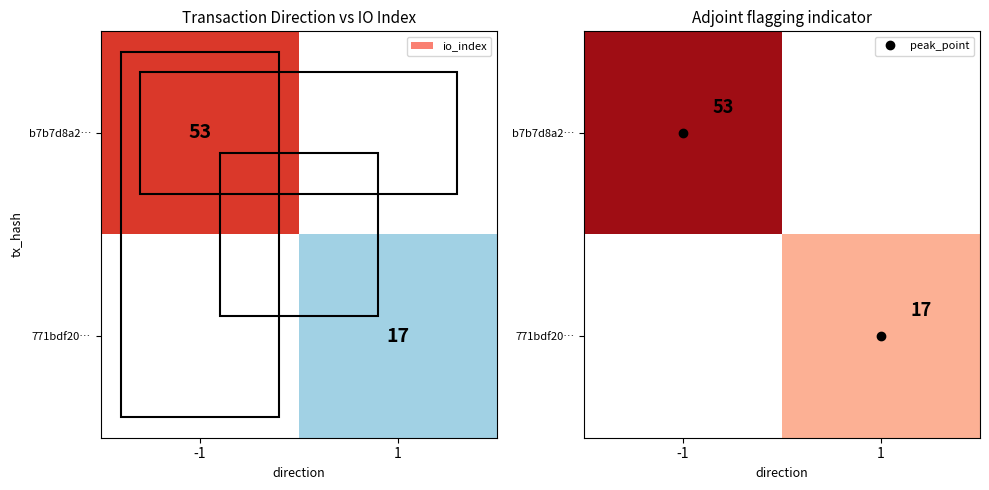

At which category does the chart reach its peak across all series?

-1